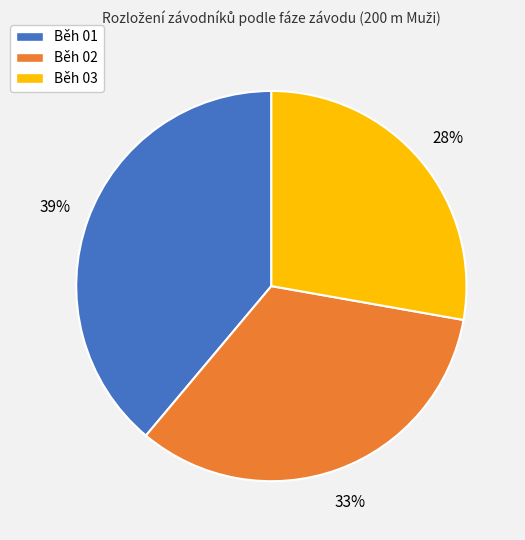

To the nearest percent, what is the difference between the largest and smallest slice percentages?

11%